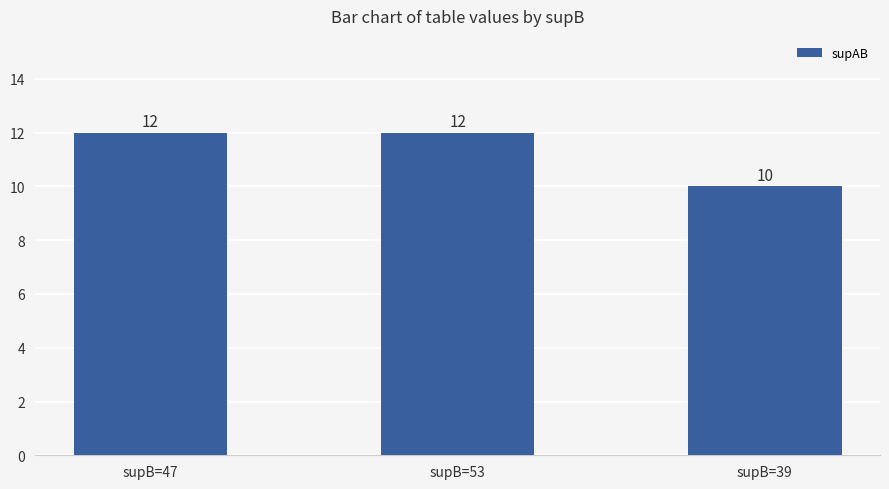

Reading right to left, extract all data points from this chart.

supB=39=10	supB=53=12	supB=47=12